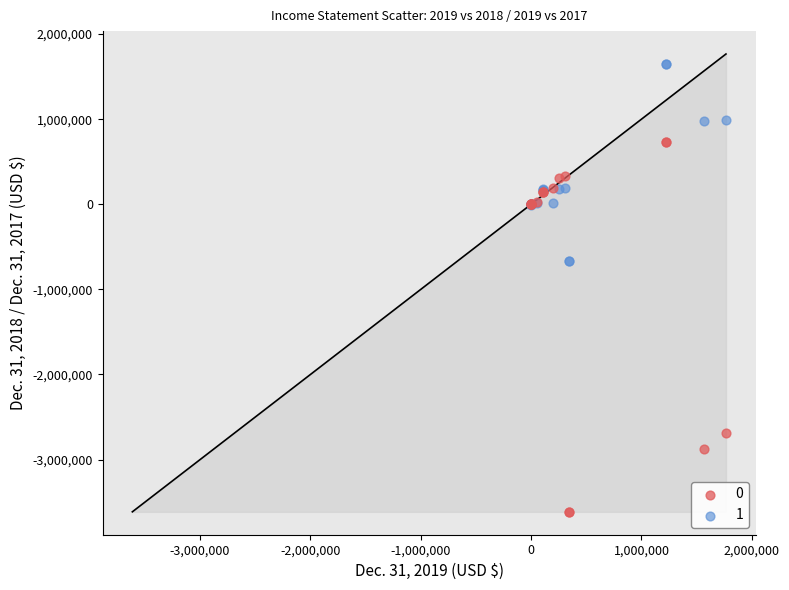

Which series contains the highest Y value?

1